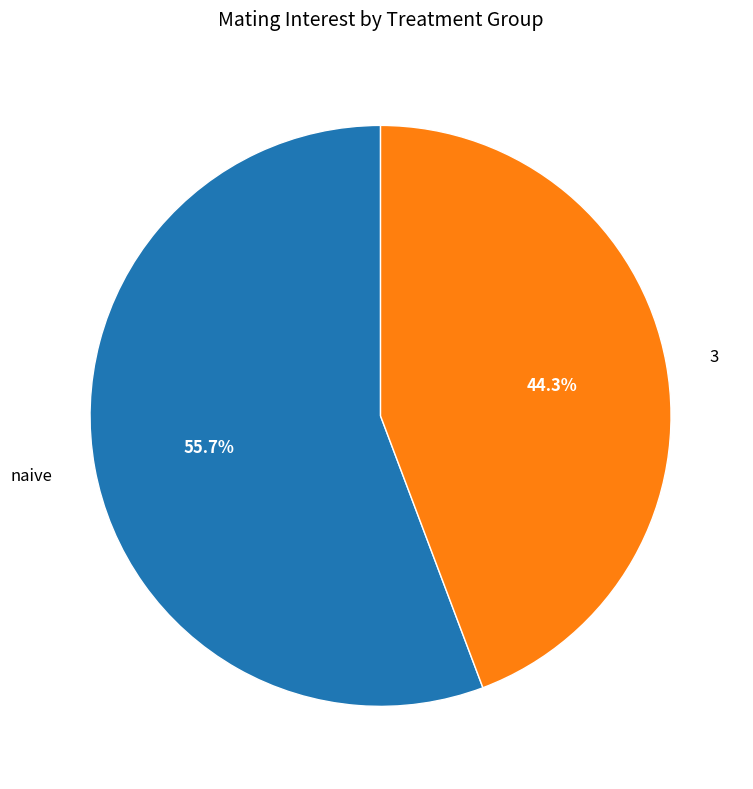

To the nearest percent, what is the difference between the largest and smallest slice percentages?

11%